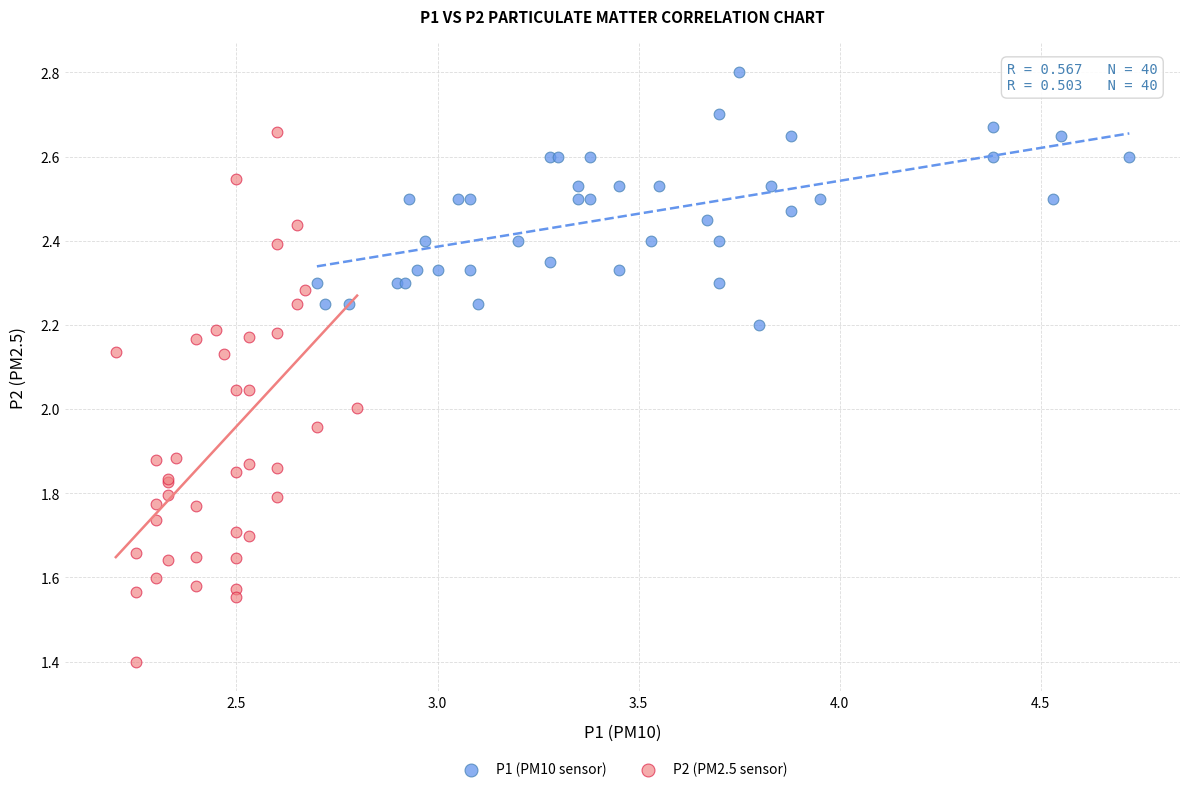

Which series contains the highest Y value?

P1 (PM10 sensor)